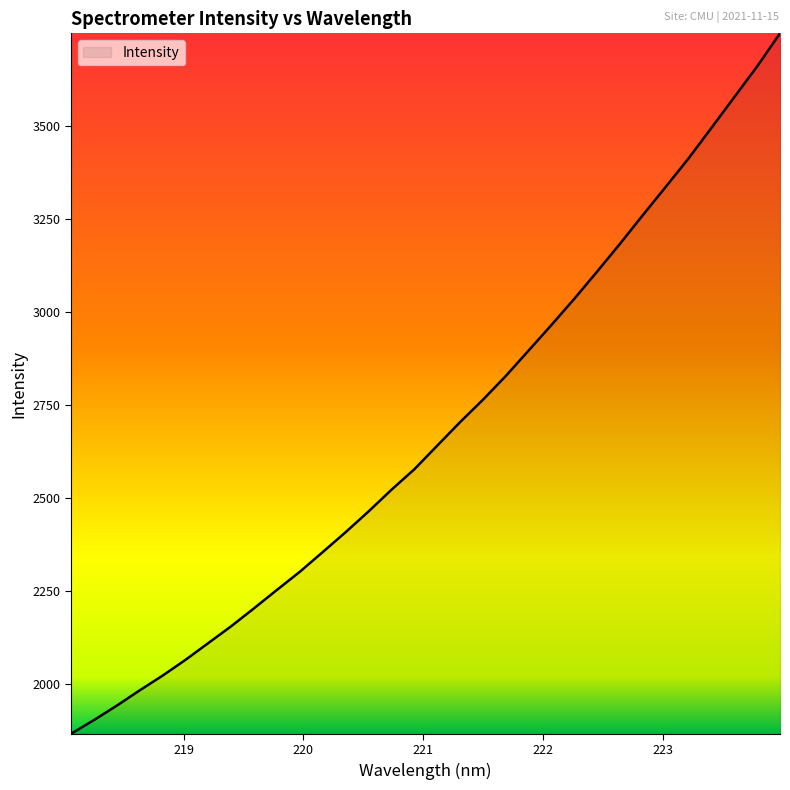

What is the difference between the second highest and minimum values?

1794.2